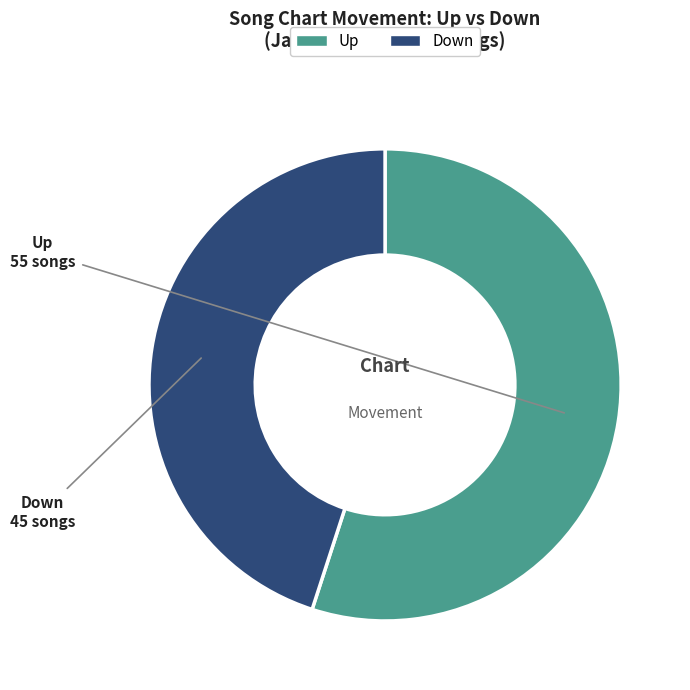

How many slices are in this pie chart?

2